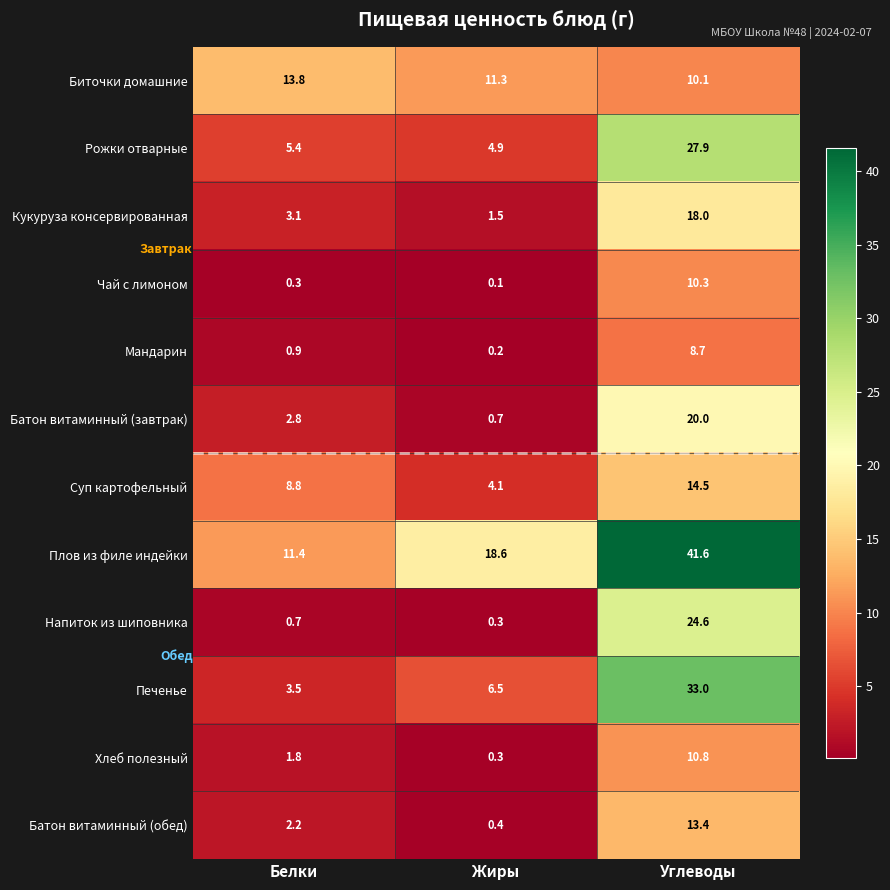

What is the highest value of the Хлеб полезный series?

10.8